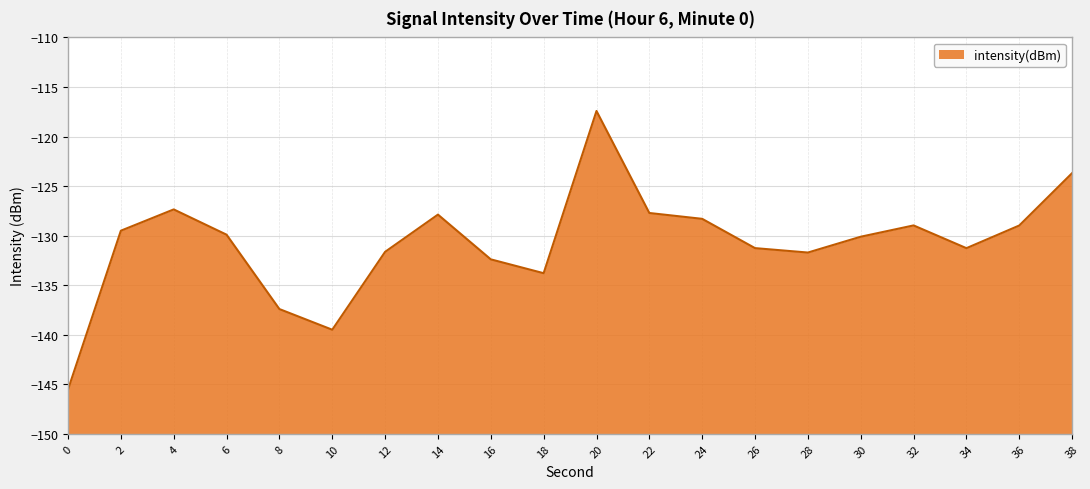

Reading left to right, extract all data points from this chart.

-145.5	-129.5	-127.4	-129.9	-137.4	-139.5	-131.6	-127.9	-132.4	-133.8	-117.4	-127.7	-128.3	-131.3	-131.7	-130.1	-129.0	-131.3	-129.0	-123.7